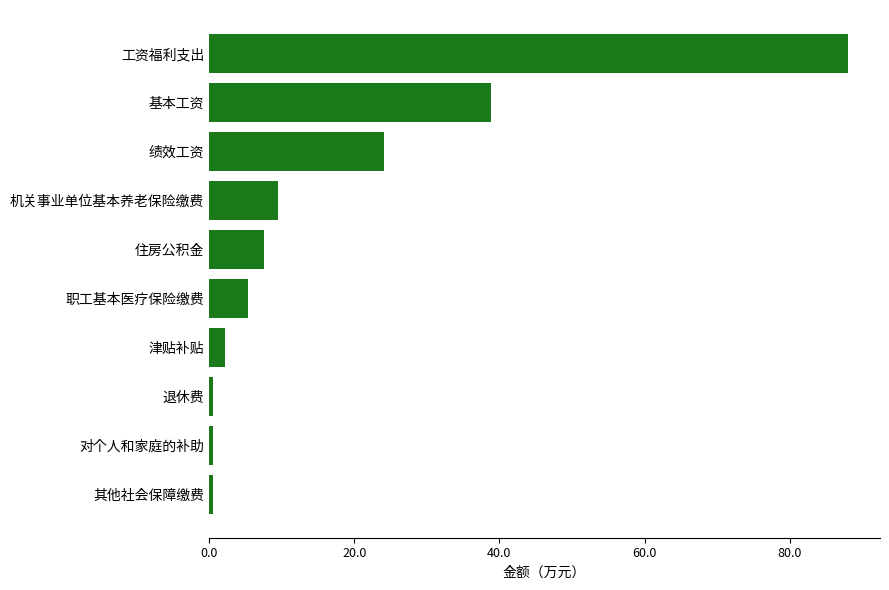

Which category has the highest value across all series?

工资福利支出